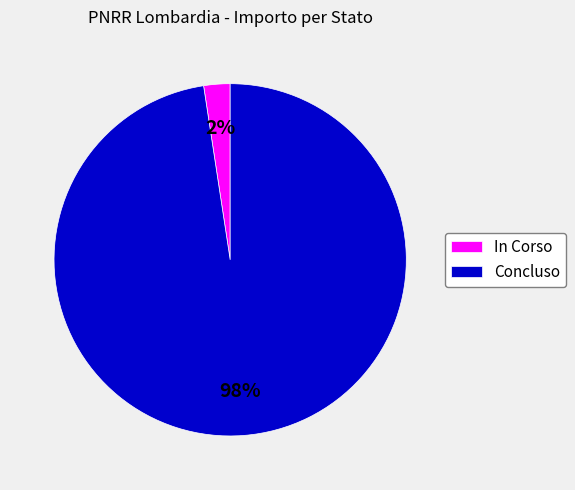

Which slice represents more than half of the pie?

Concluso